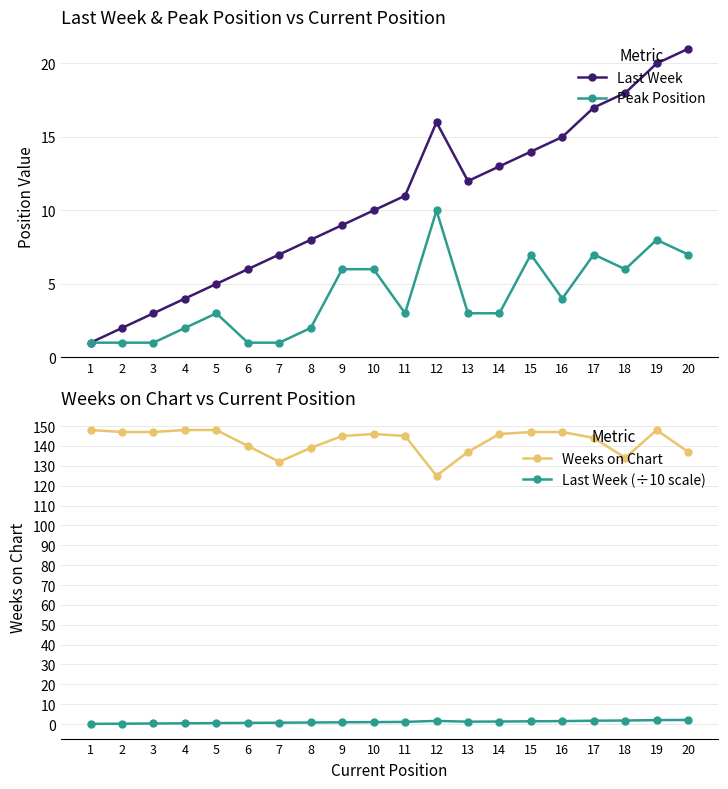

Does the chart display data point markers on the line(s)?

Yes